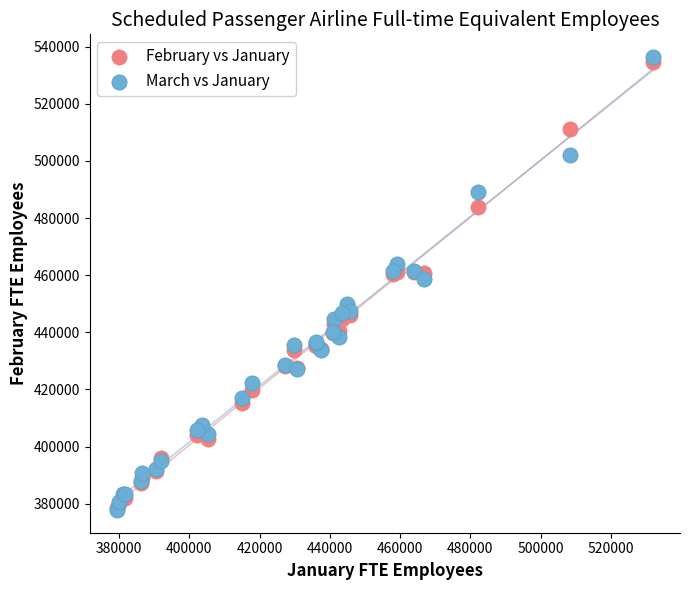

What are all the series names shown in the legend?

February vs January, March vs January